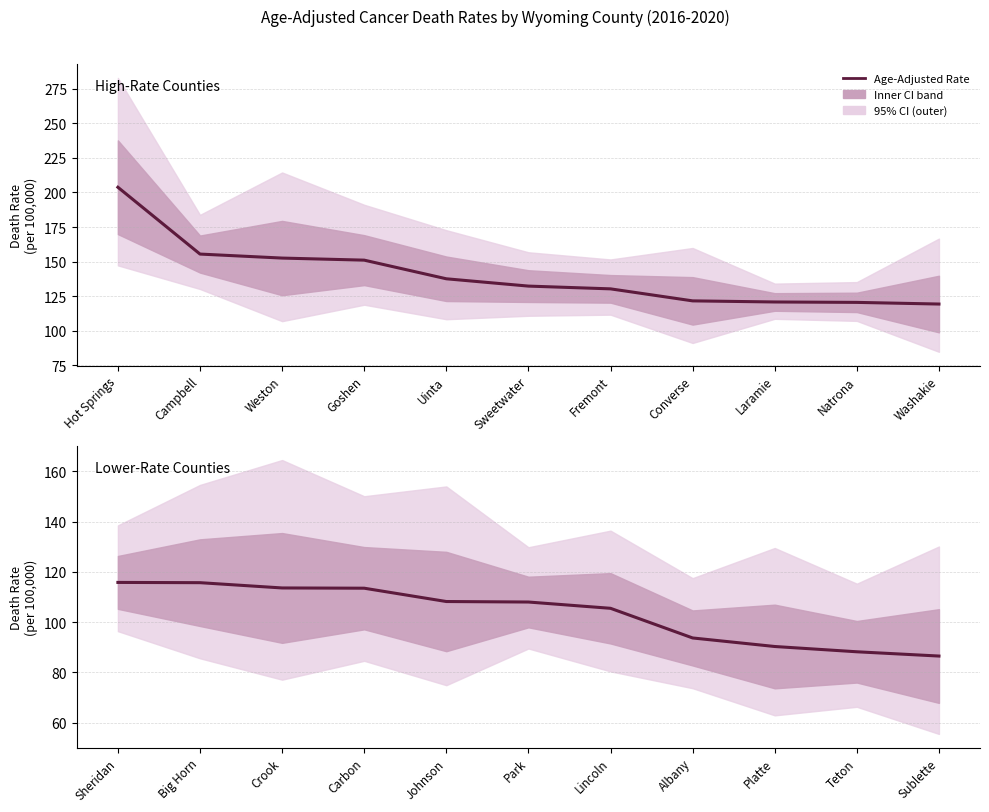

What is the ratio of the value at Big Horn to the value at Teton?

1.3